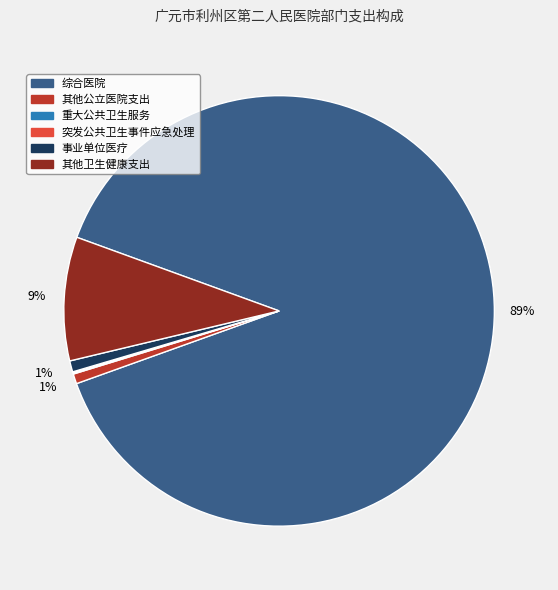

Between 其他卫生健康支出 and 事业单位医疗, which is larger?

其他卫生健康支出